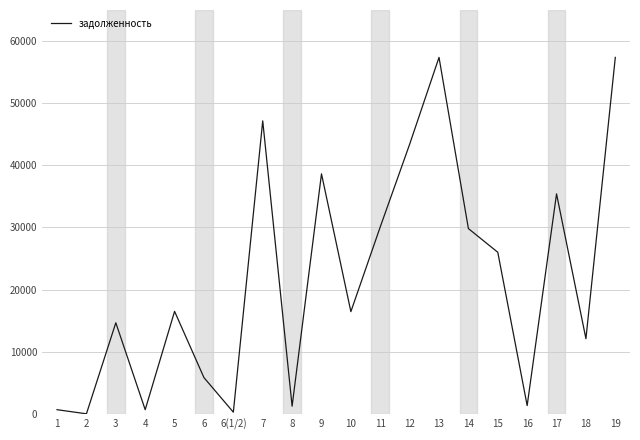

Is it true that the value at 14 is 39387.1?

False